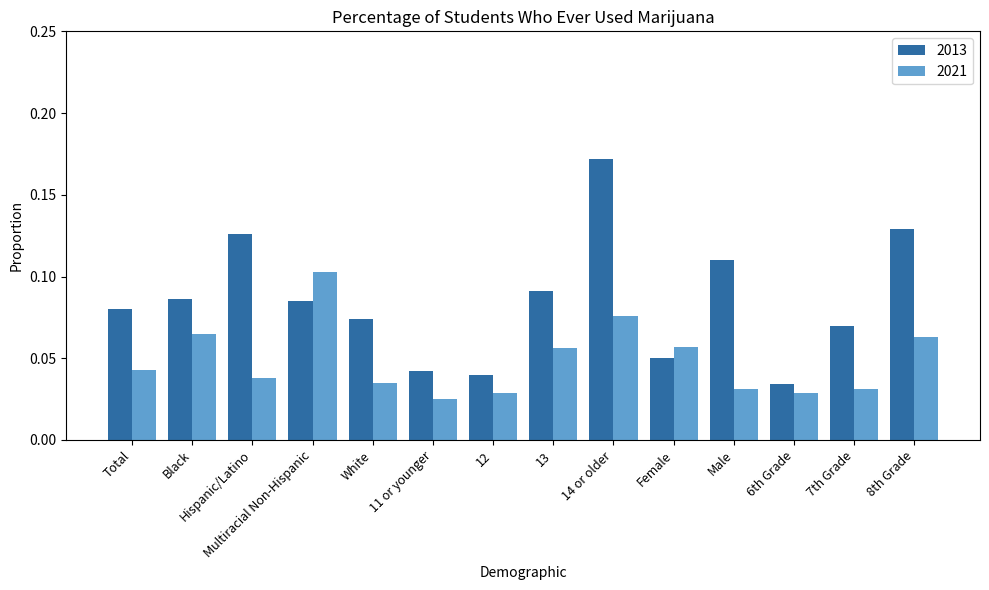

Rank the series by their average value, from highest to lowest.

2013, 2021